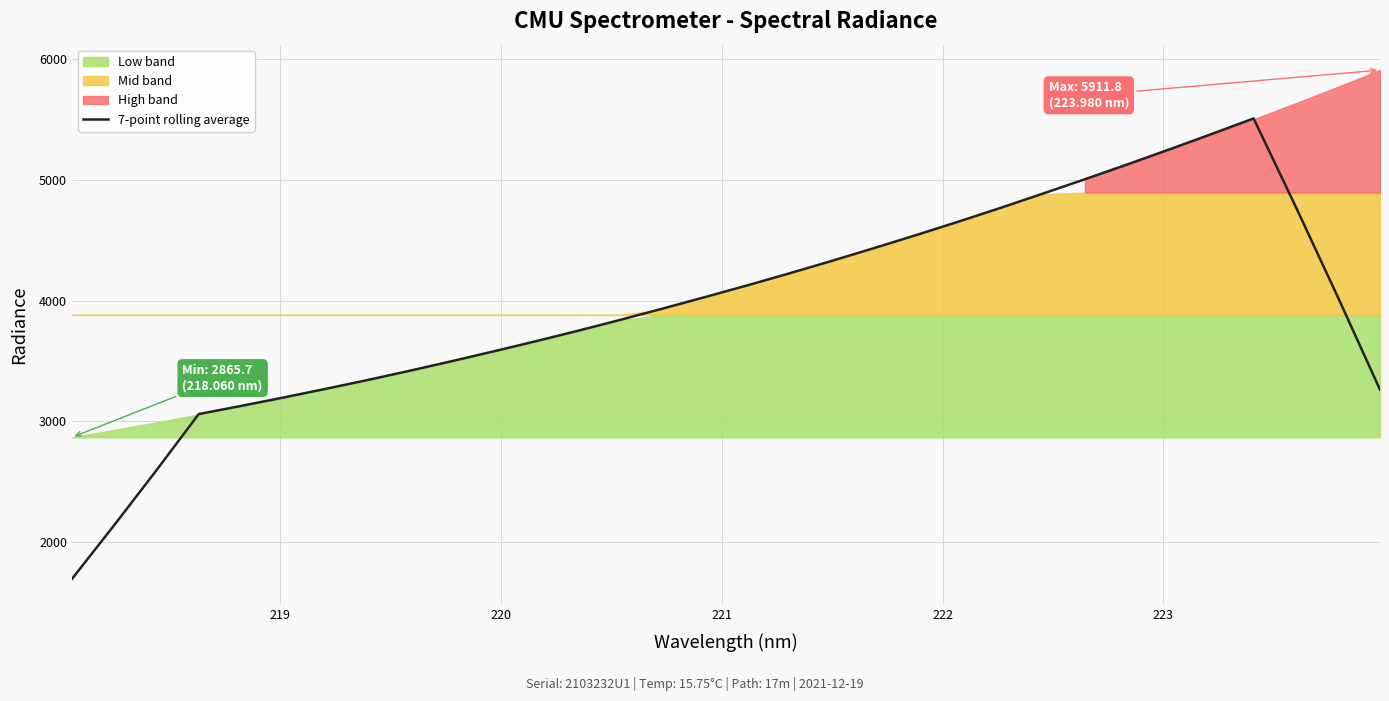

What is the minimum value shown in the chart?

1691.0